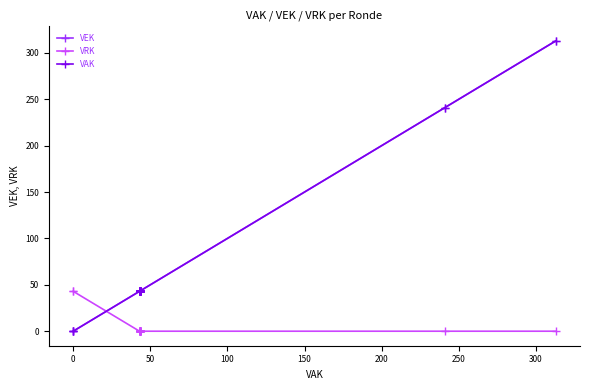

Is the value of VEK at 19 greater than the value of VRK at 300?

Yes